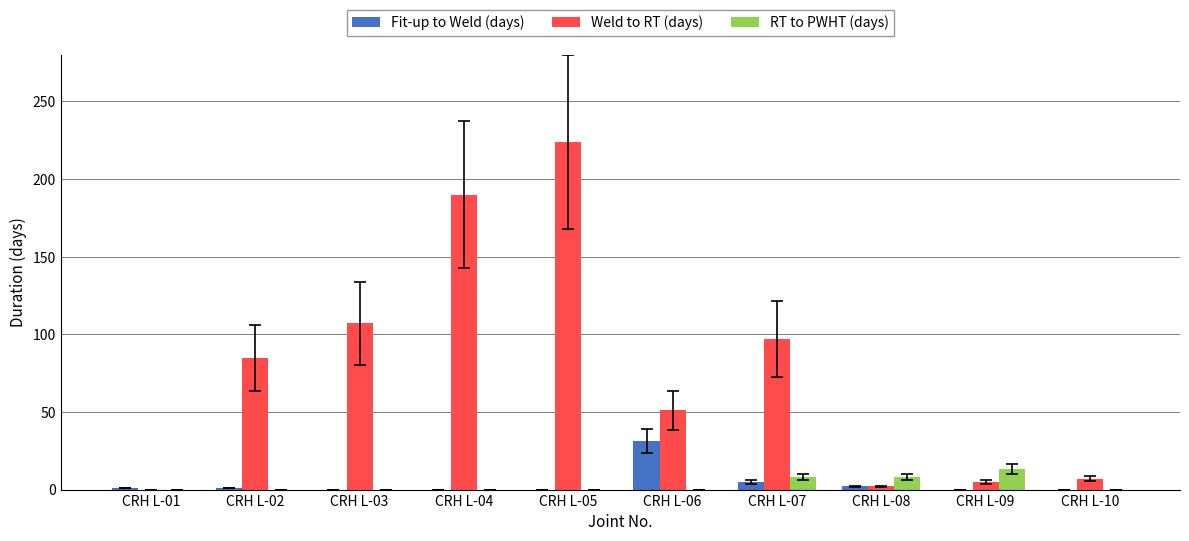

Is it true that Fit-up to Weld (days) equals -15 at CRH L-04?

False